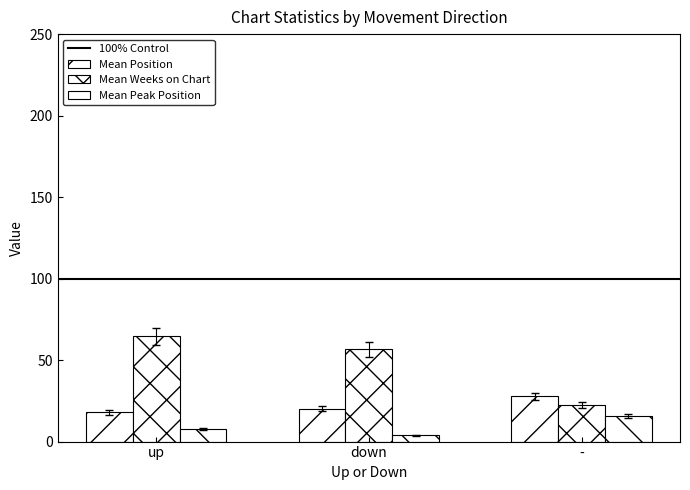

Does the chart contain stacked bars?

No